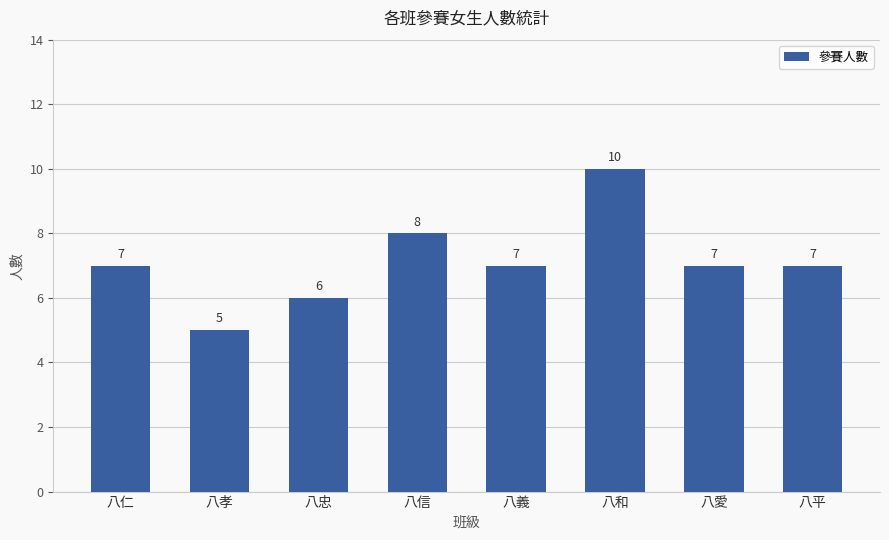

What position from the left is 八義?

5